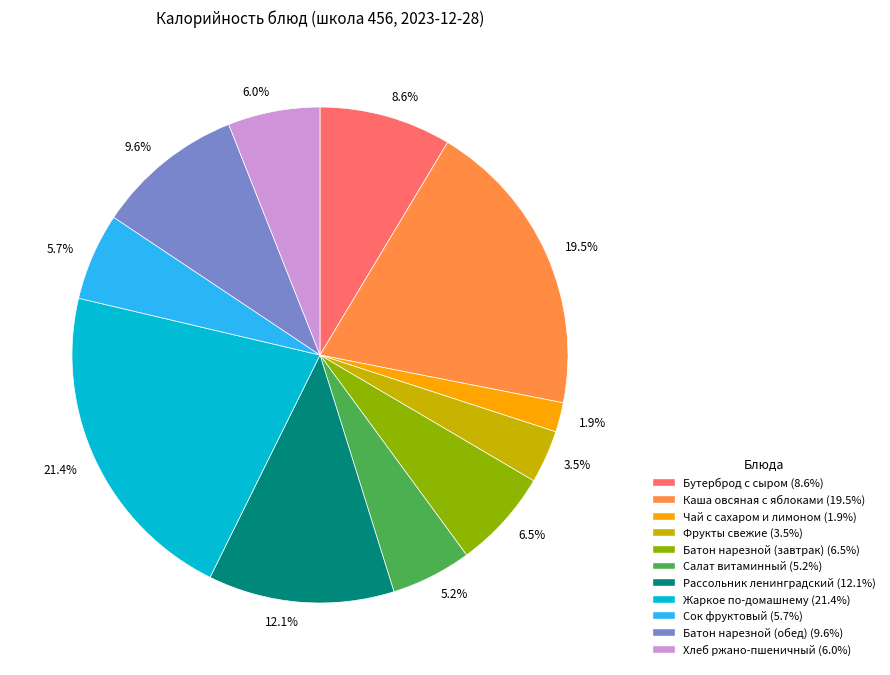

What percentage is NOT represented by Жаркое по-домашнему?

78.6%